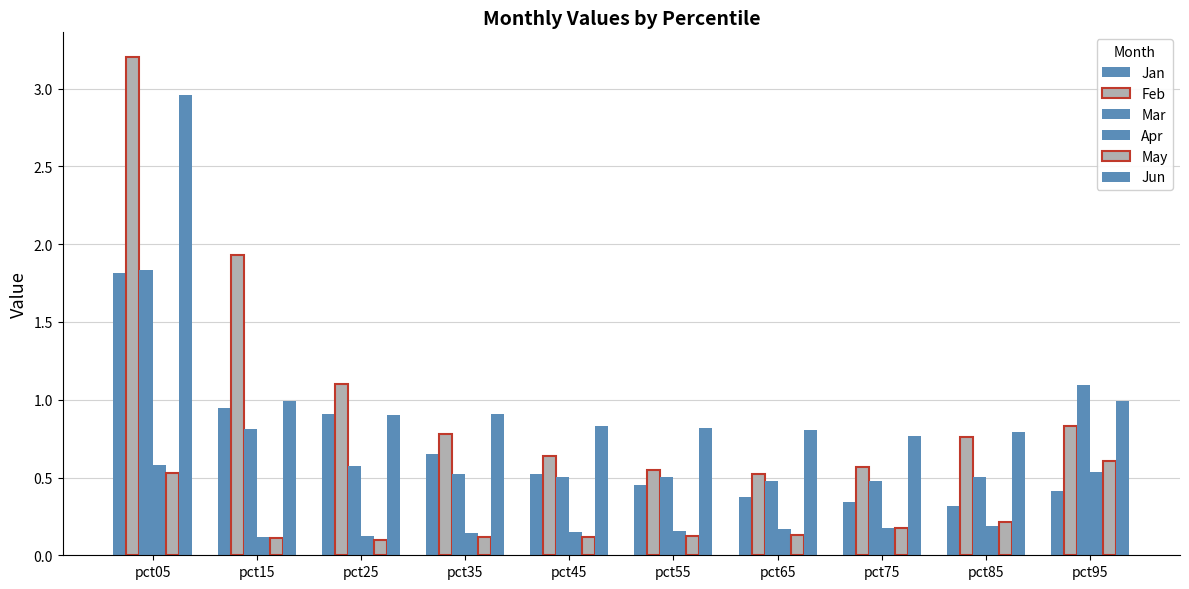

What is the approximate value of Apr at pct75?

0.2